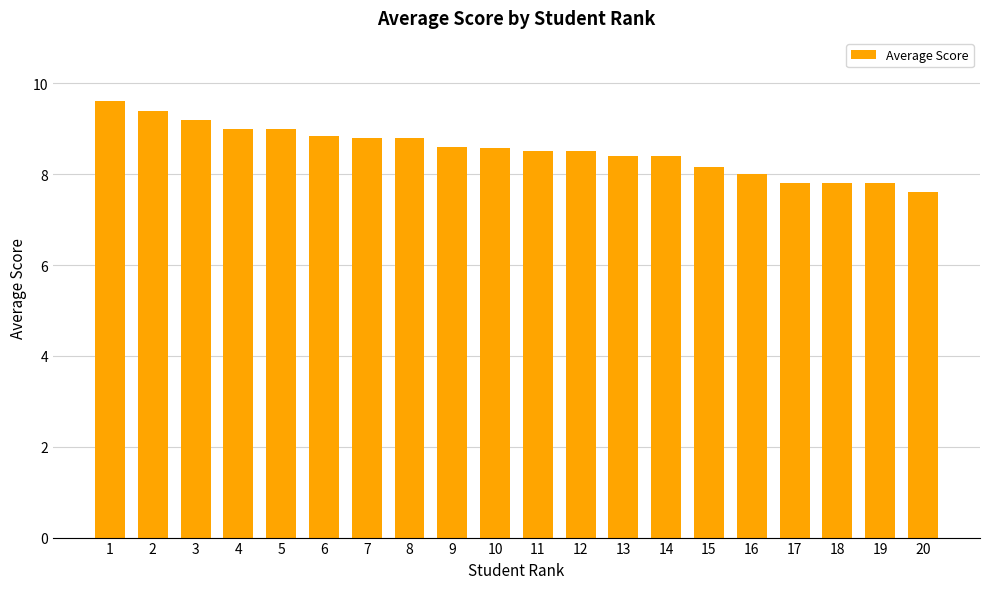

What is the minimum value shown in the chart?

7.6